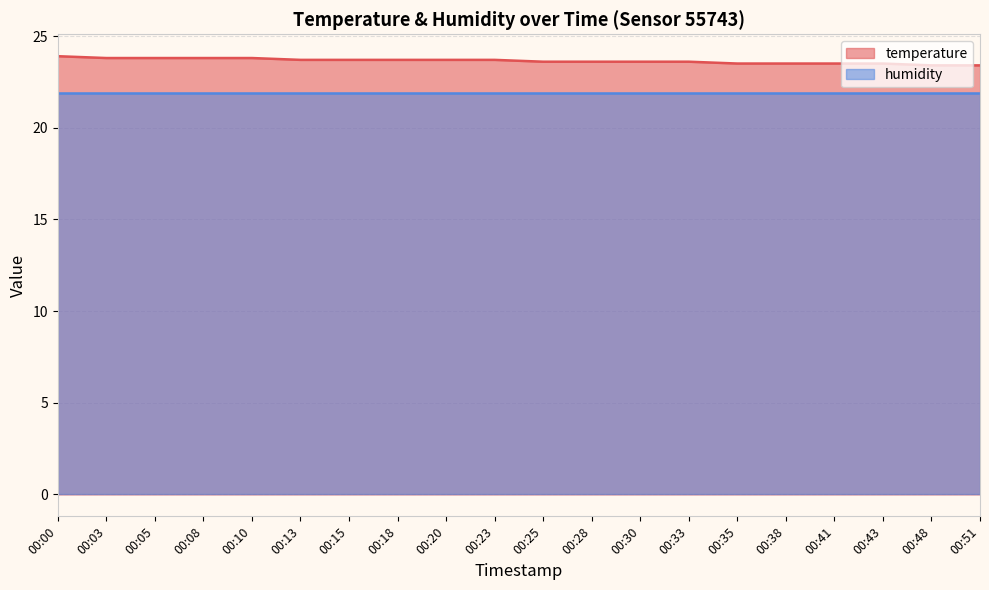

Read the value at 00:23.

23.7